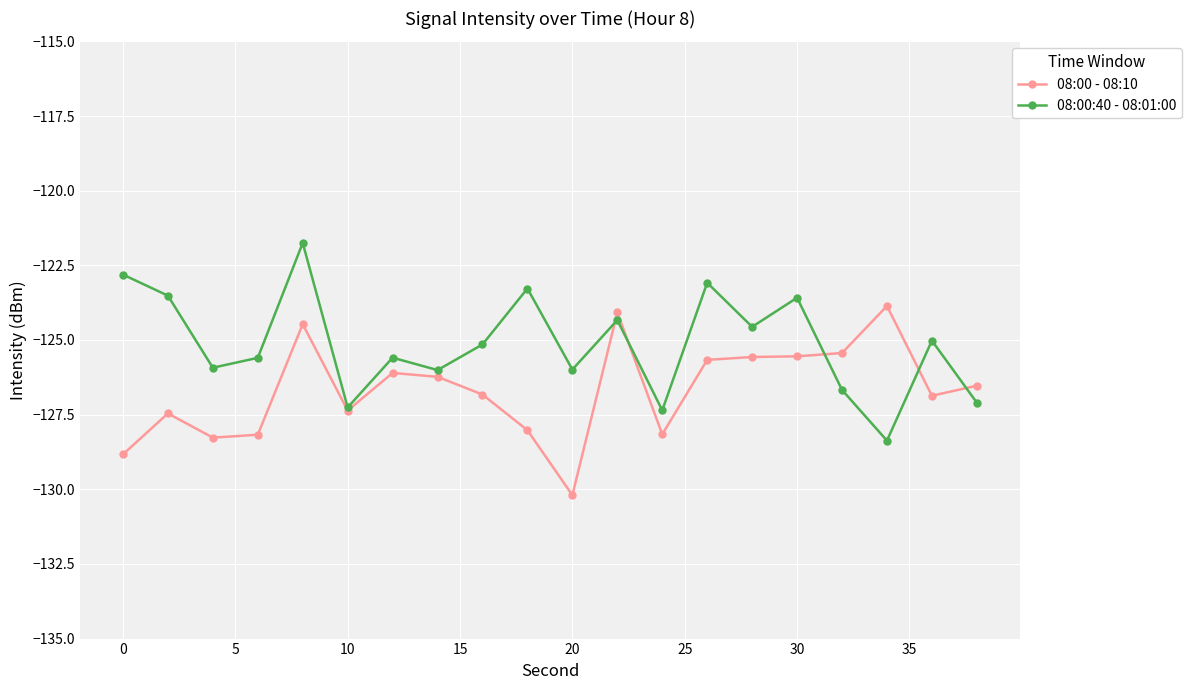

What is the value of the 08:00 - 08:10 point at the 13th from the left?

-128.2